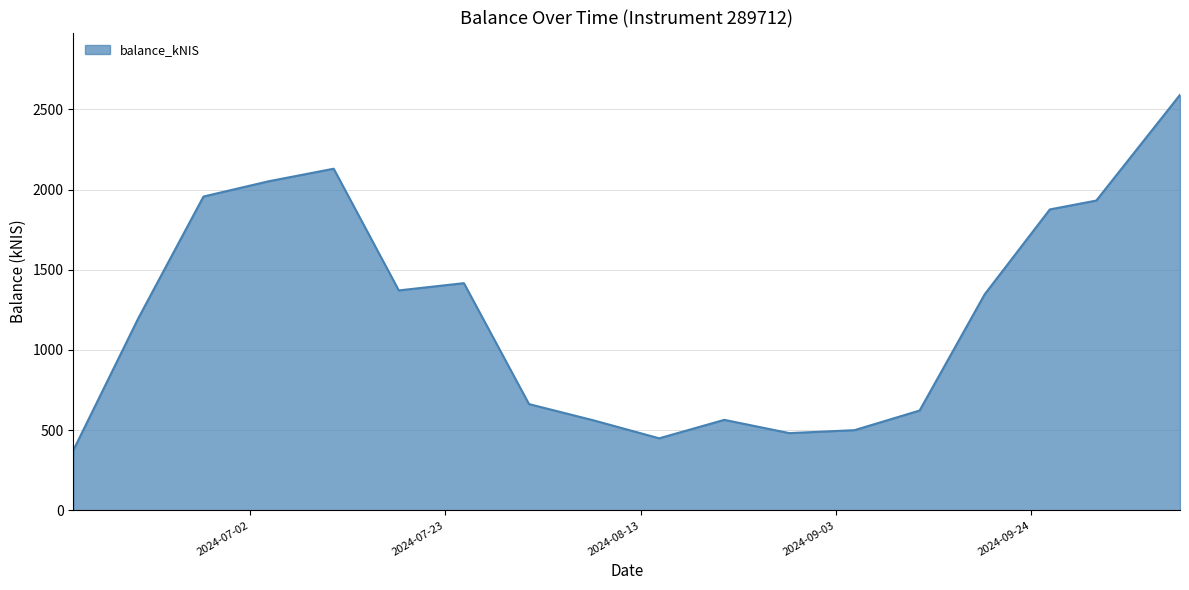

What is the greatest value displayed?

2591.2